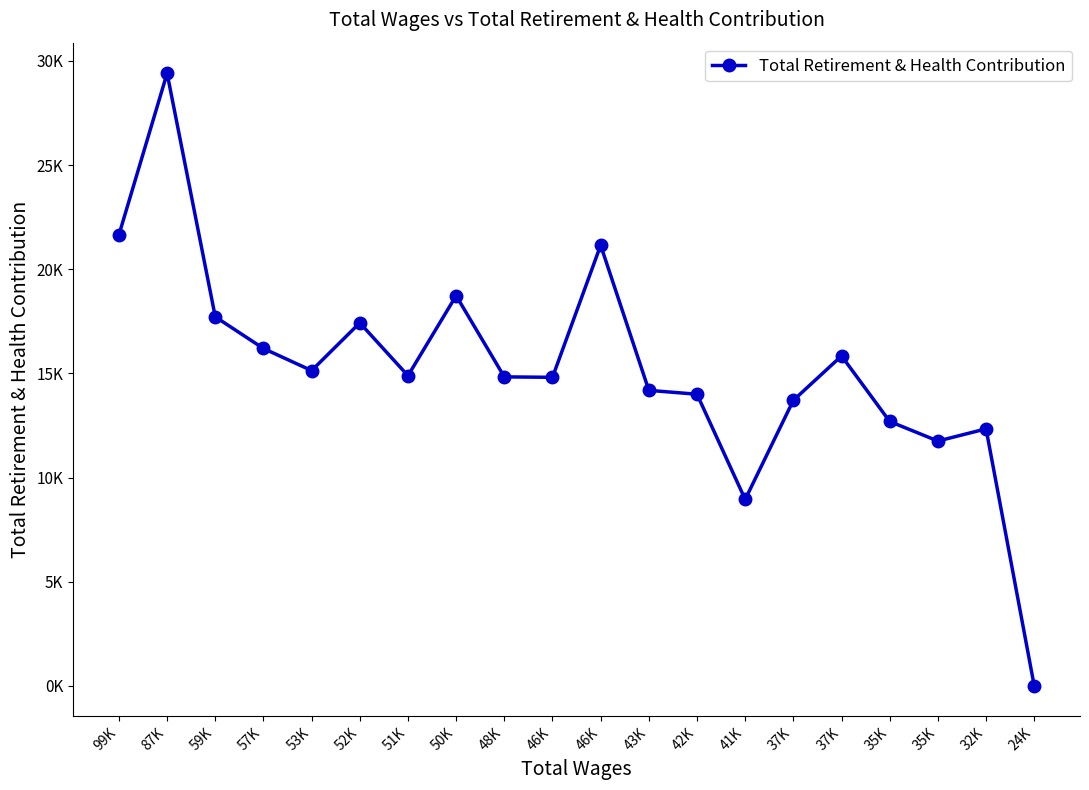

Is this an area chart (filled region under the line)?

No